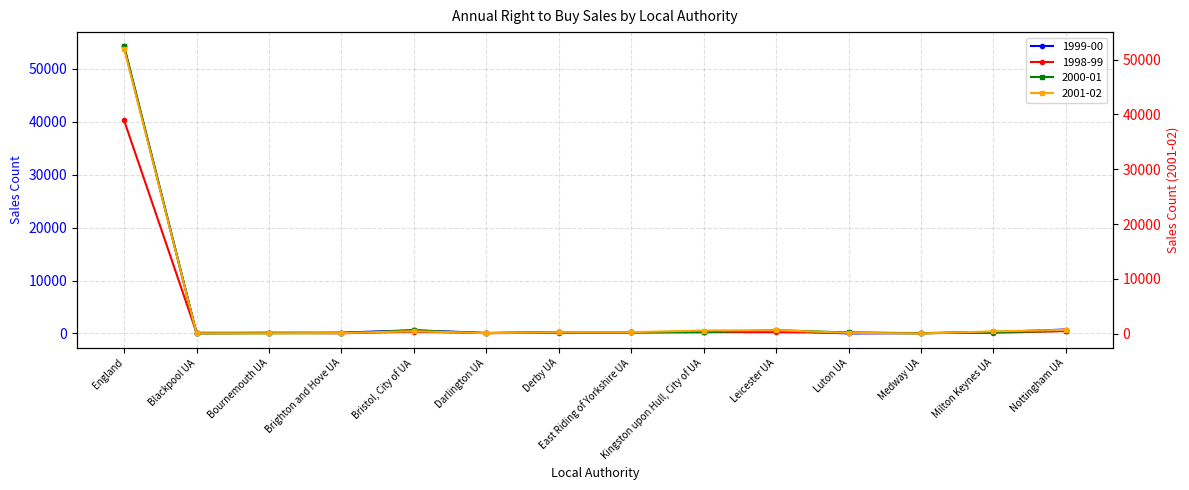

Which series has the largest total across all categories?

1999-00